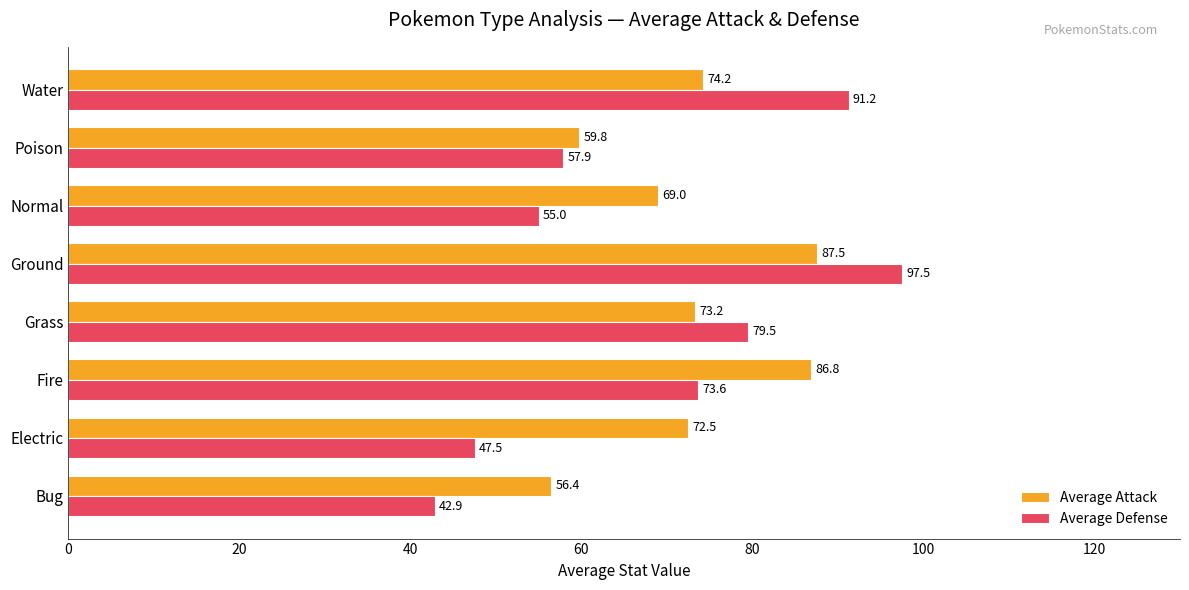

At which label is Average Defense closest to 70?

Fire